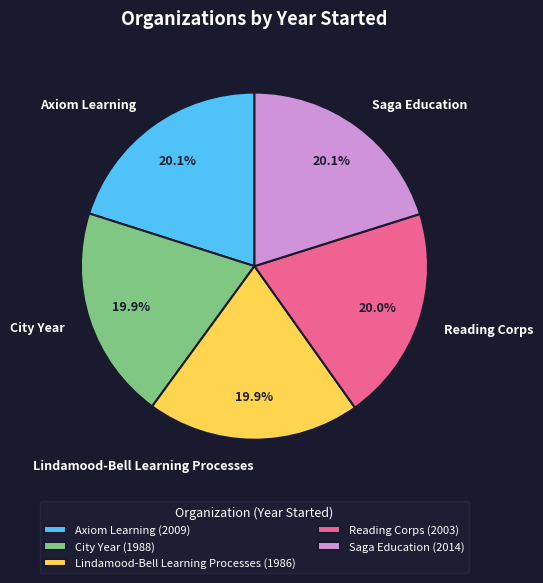

Count the number of slices in the pie.

5